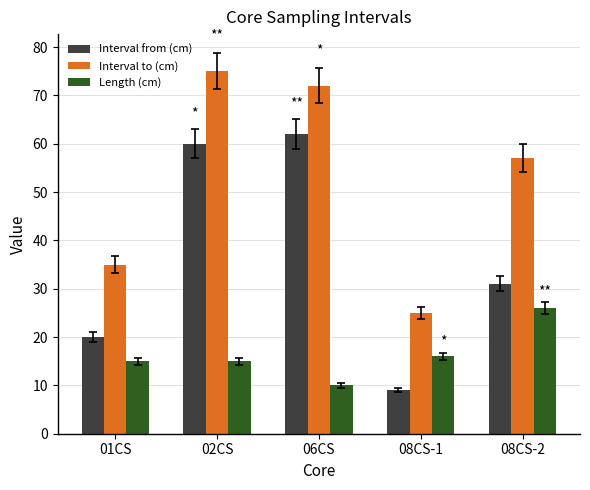

How many groups of bars are there?

5